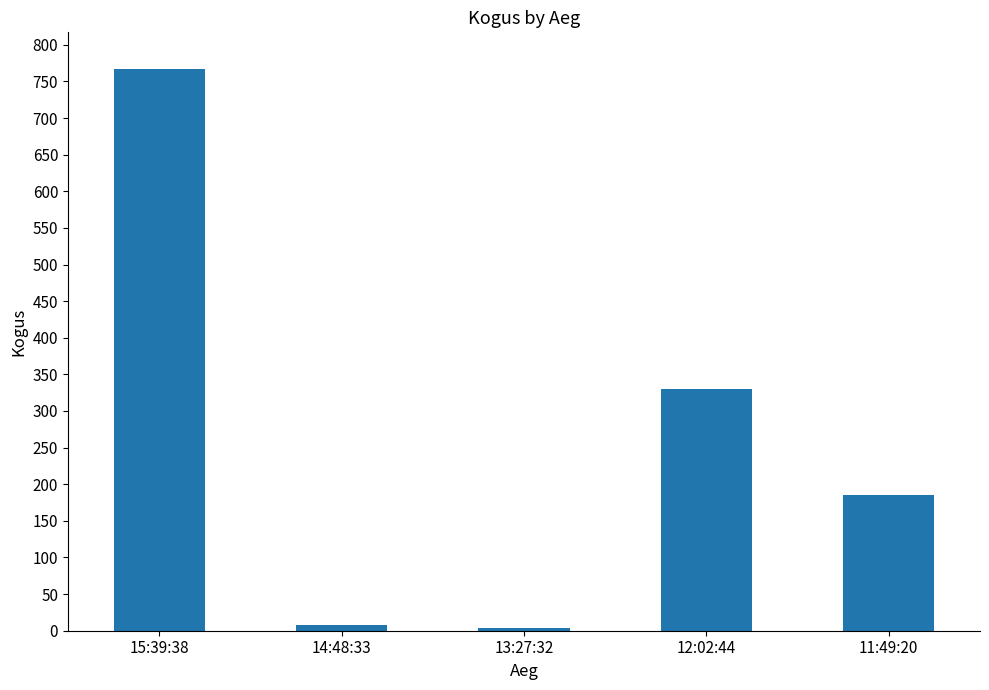

What is the label of the 5th bar from the left?

11:49:20